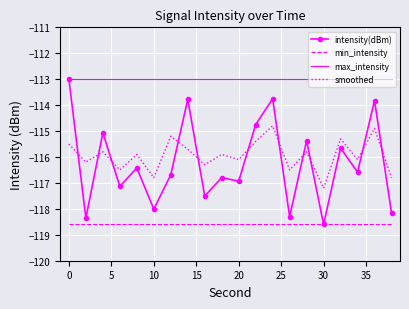

Count the number of categories in the chart.

20